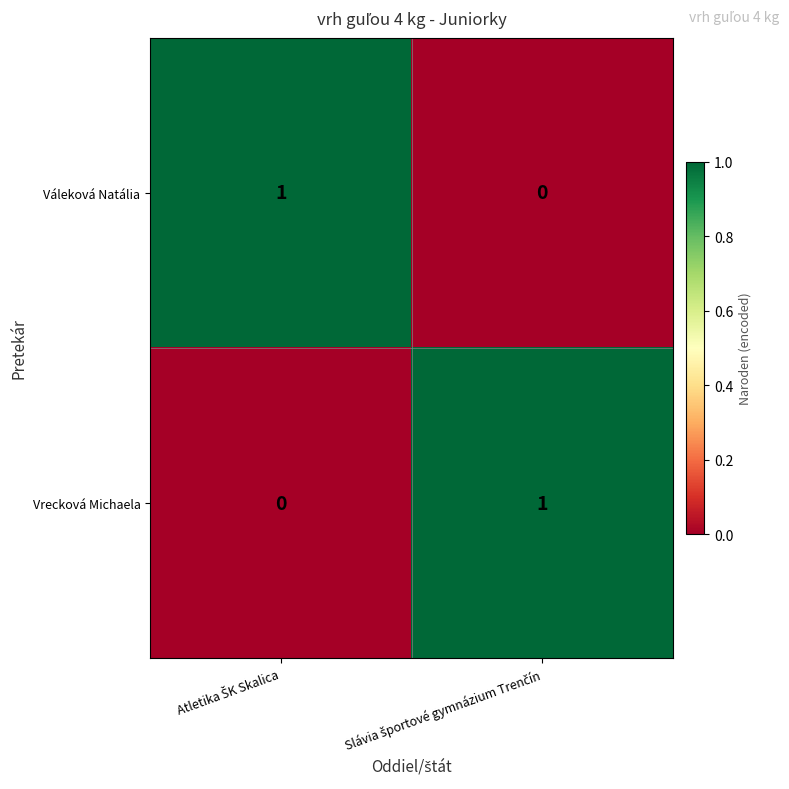

Reading left to right, what are all the values shown in this chart?

Váleková Natália: 1	0
Vrecková Michaela: 0	1